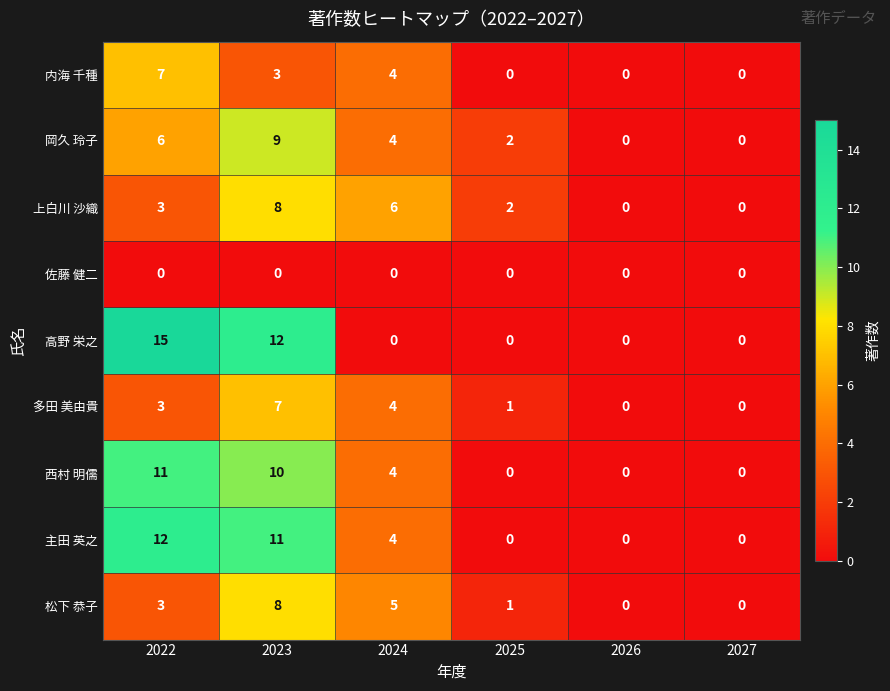

The 上白川 沙織 series shows 4 at 2026. True or false?

False